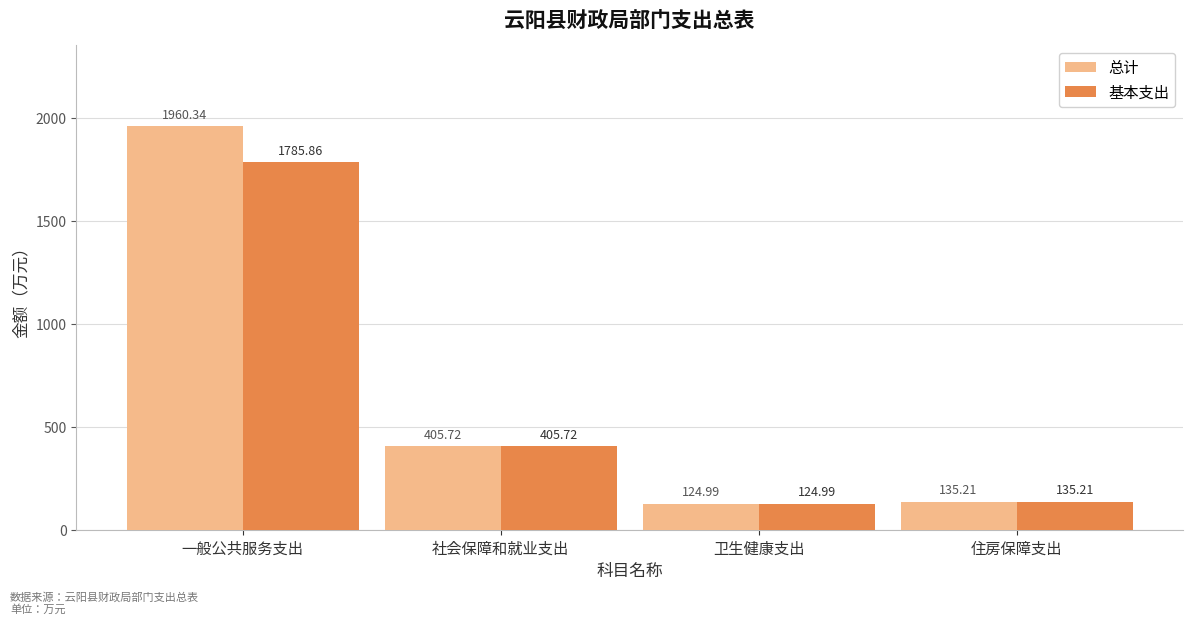

Reading left to right, what are all the values shown in this chart?

总计: 1960.3	405.7	125.0	135.2
基本支出: 1785.9	405.7	125.0	135.2